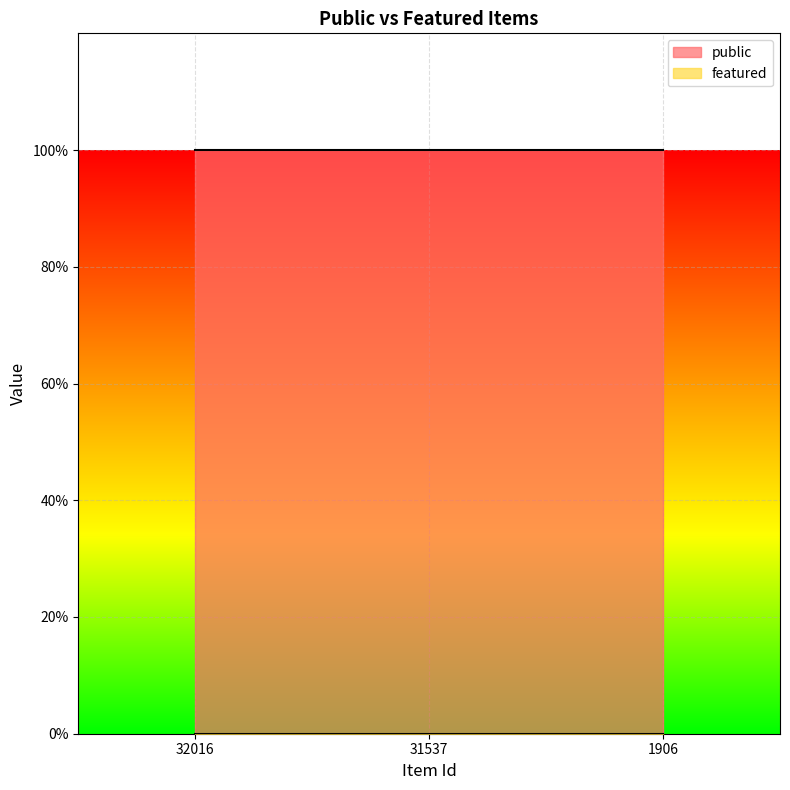

What is the spread (max minus min) of values at 31537?

1